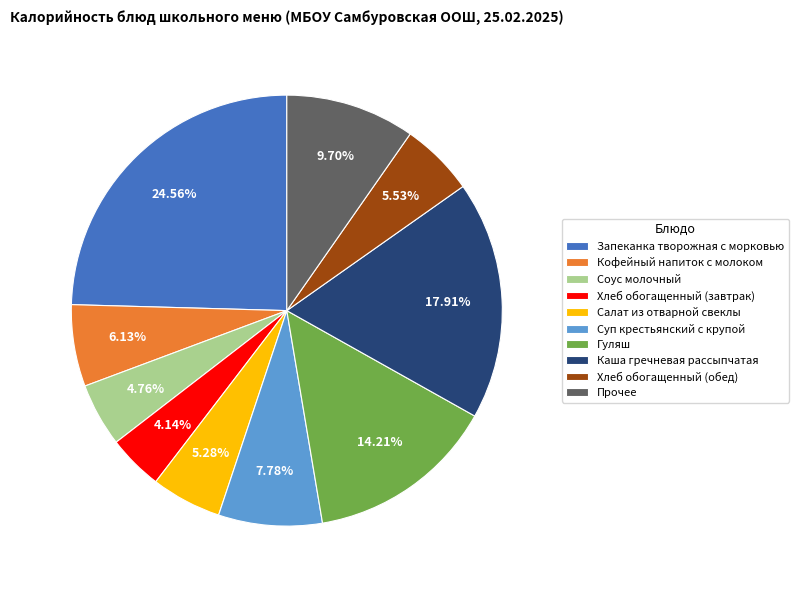

What percentage do Хлеб обогащенный (обед) and Кофейный напиток с молоком together represent?

11.7%